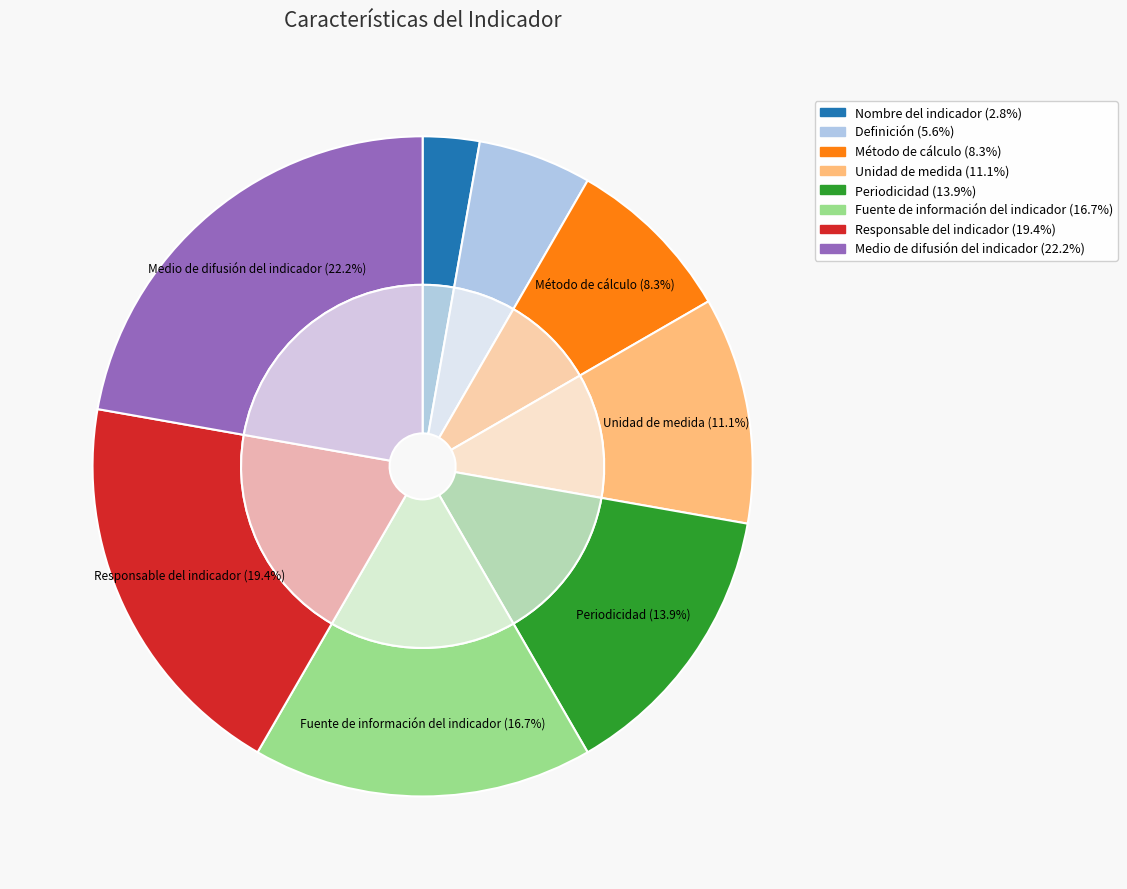

Approximately how many times larger is the value at Método de cálculo compared to Definición?

1.5